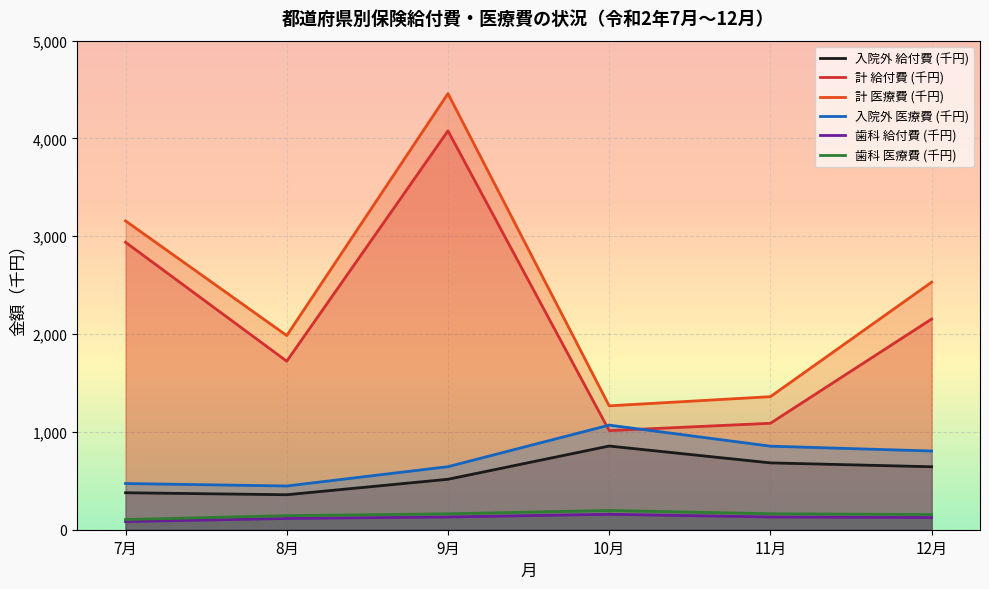

Read the 歯科 医療費 (千円) value at 12月.

155.4